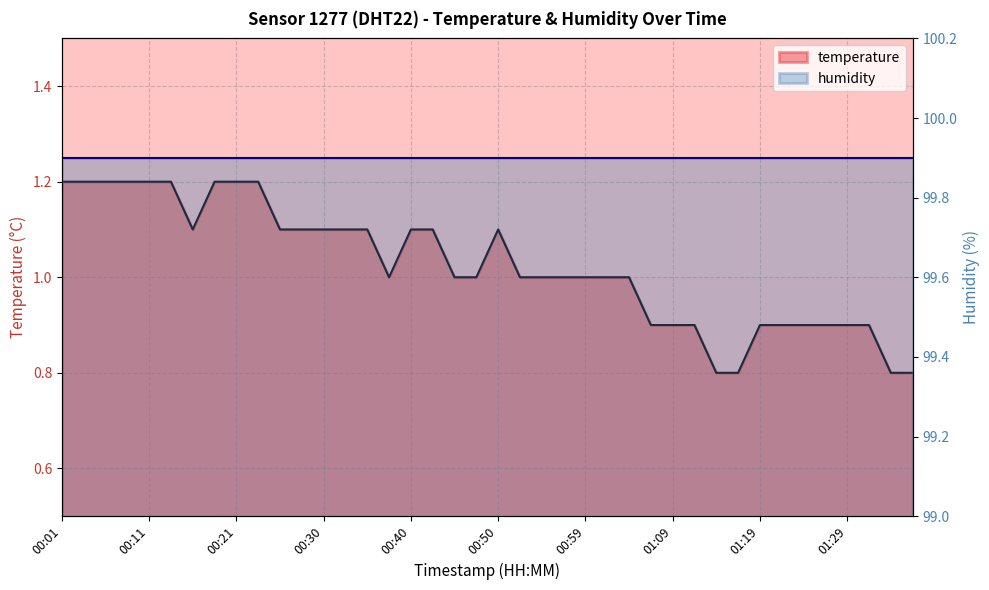

List the labels in order of value, smallest first.

01:14, 01:17, 01:33, 01:36, 01:07, 01:09, 01:12, 01:19, 01:21, 01:24, 01:26, 01:29, 01:31, 00:38, 00:45, 00:47, 00:52, 00:55, 00:57, 00:59, 01:02, 01:04, 00:16, 00:25, 00:28, 00:30, 00:33, 00:35, 00:40, 00:42, 00:50, 00:01, 00:03, 00:06, 00:08, 00:11, 00:13, 00:18, 00:21, 00:23